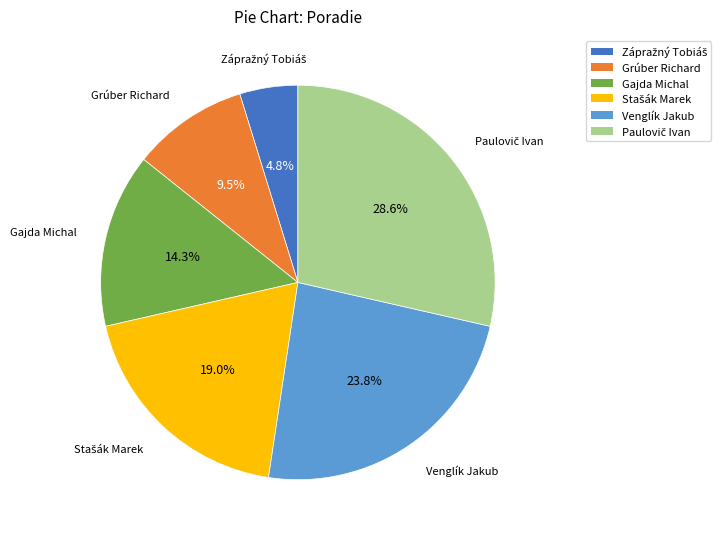

What percentage is NOT represented by Venglík Jakub?

76.2%